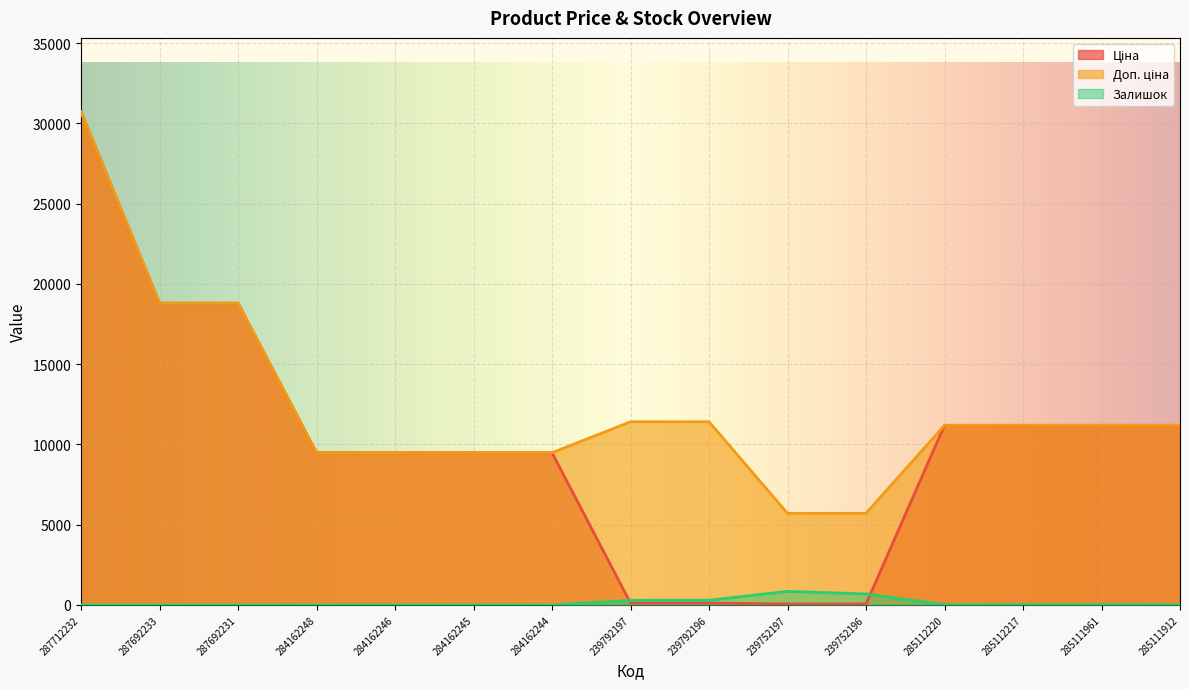

What is the value of the Залишок point at the 15th from the left?

15.0